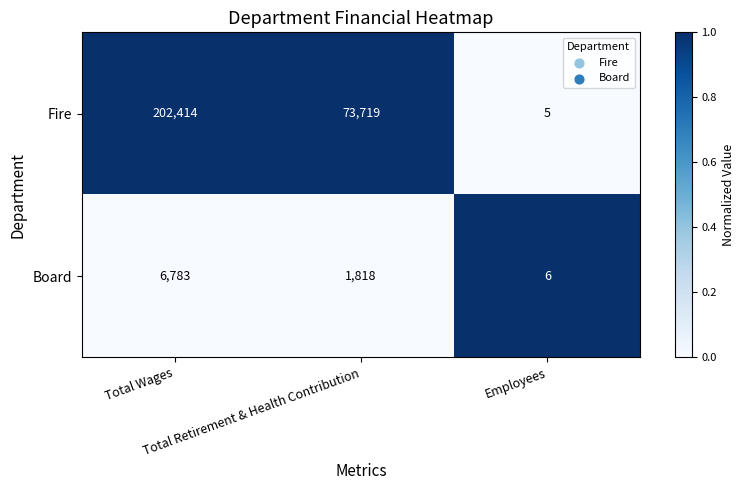

List the series in order of their overall mean, highest first.

Fire, Board